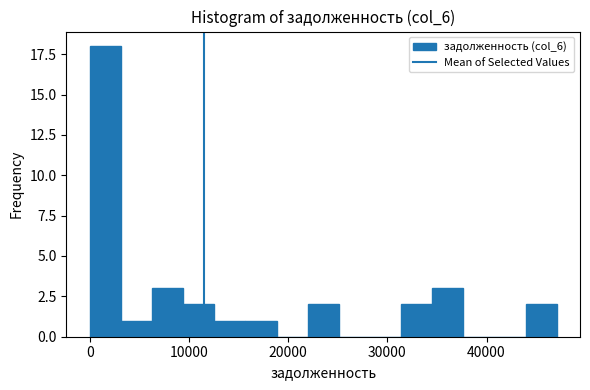

Read against the x-axis, roughly where is the centre of the tallest bar?

2000